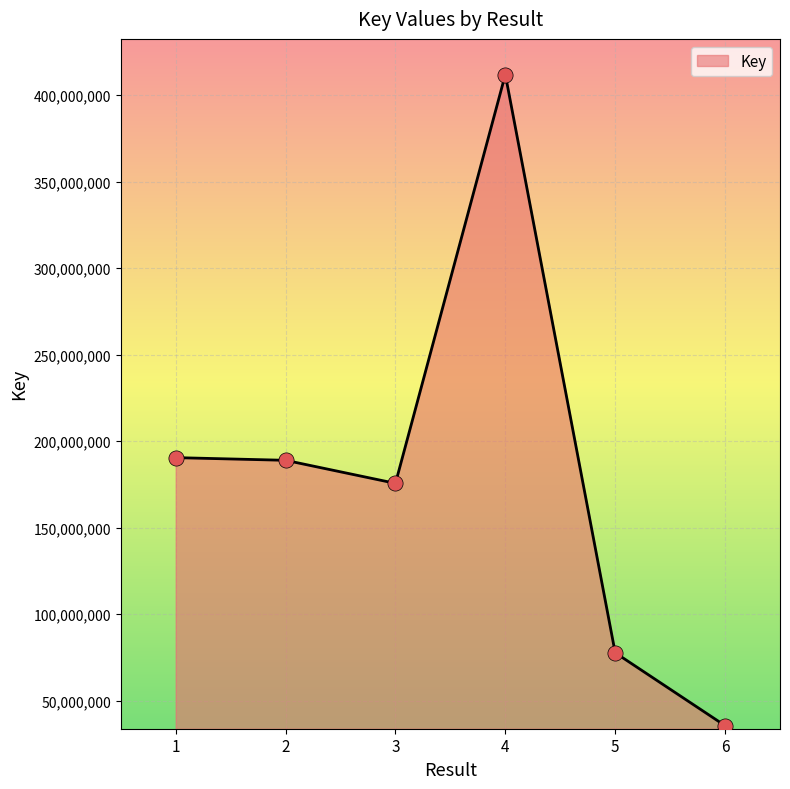

Which has a higher value, 3 or 5?

3